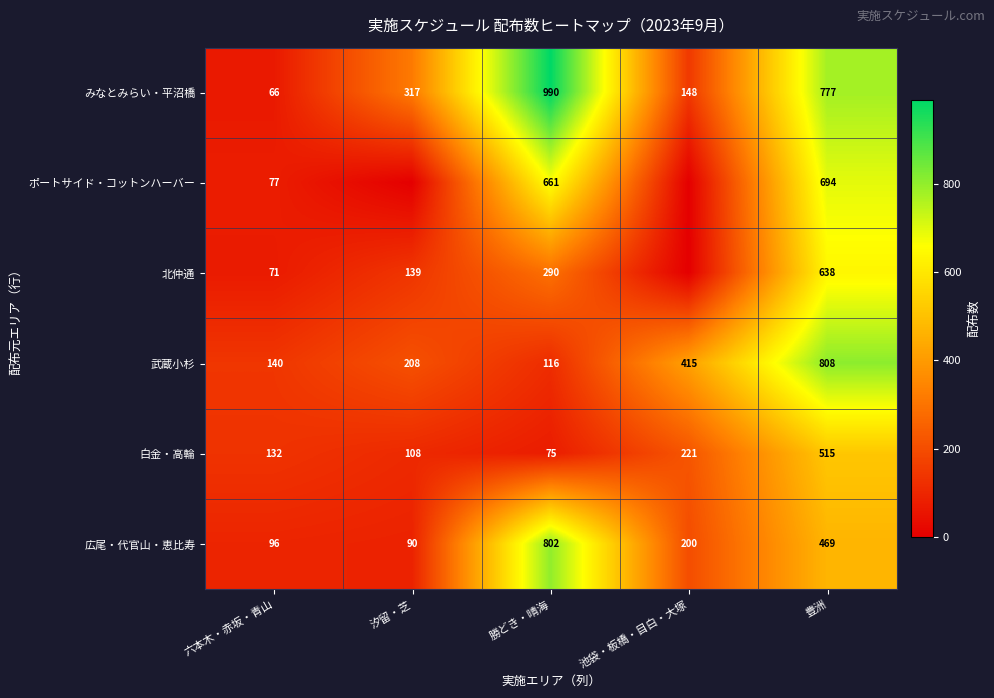

At which label does 白金・高輪 reach its minimum?

勝どき・晴海